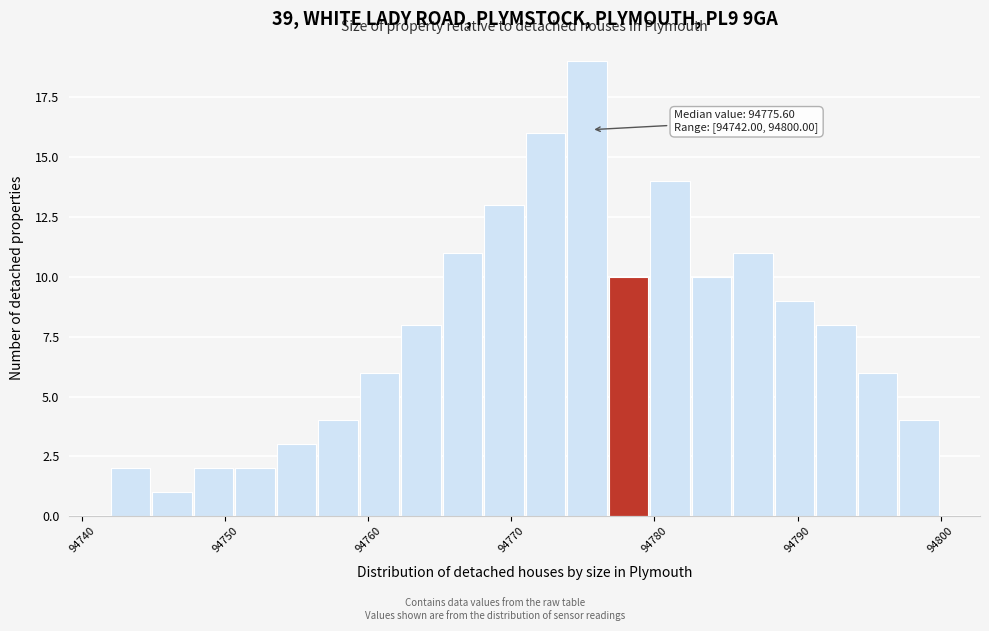

Around what value on the x-axis is the tallest bar? Give the approximate position of its centre, as read against the axis.

94775